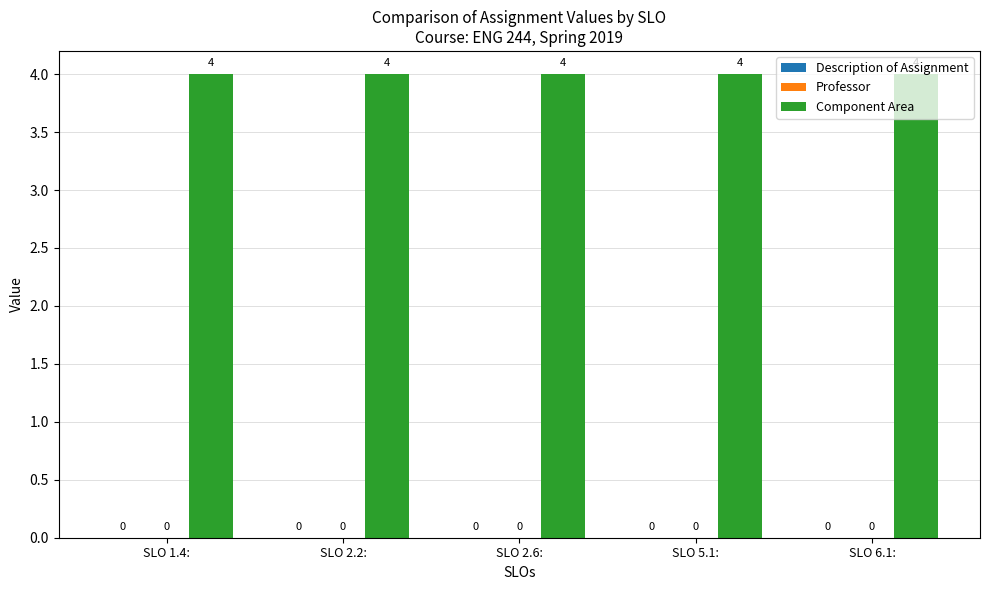

Reading left to right, list all the values displayed in this chart.

Description of Assignment: 0	0	0	0	0
Professor: 0	0	0	0	0
Component Area: 4	4	4	4	4